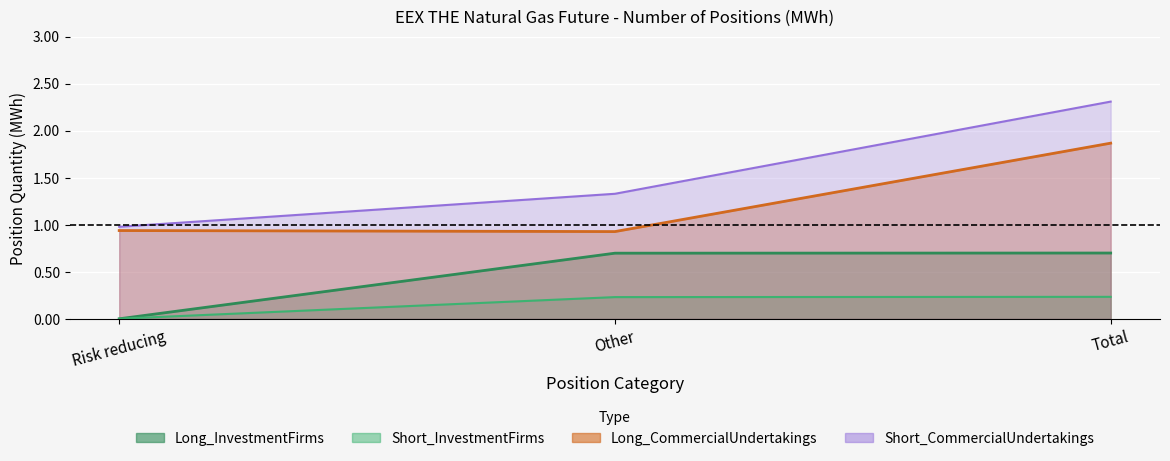

Where does the Short_CommercialUndertakings series first go above 1?

Other